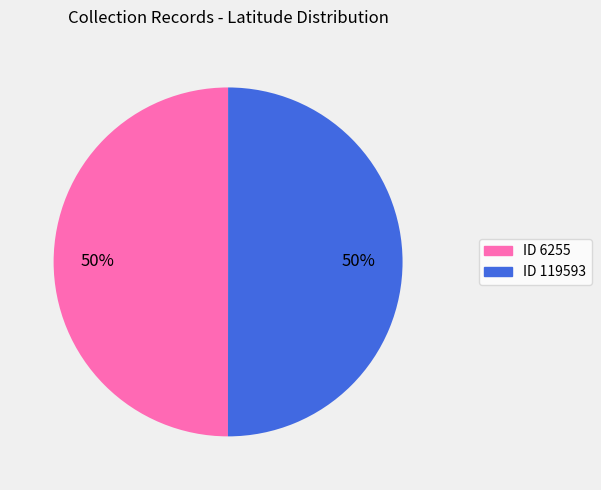

To the nearest percent, what is the average slice percentage?

50%